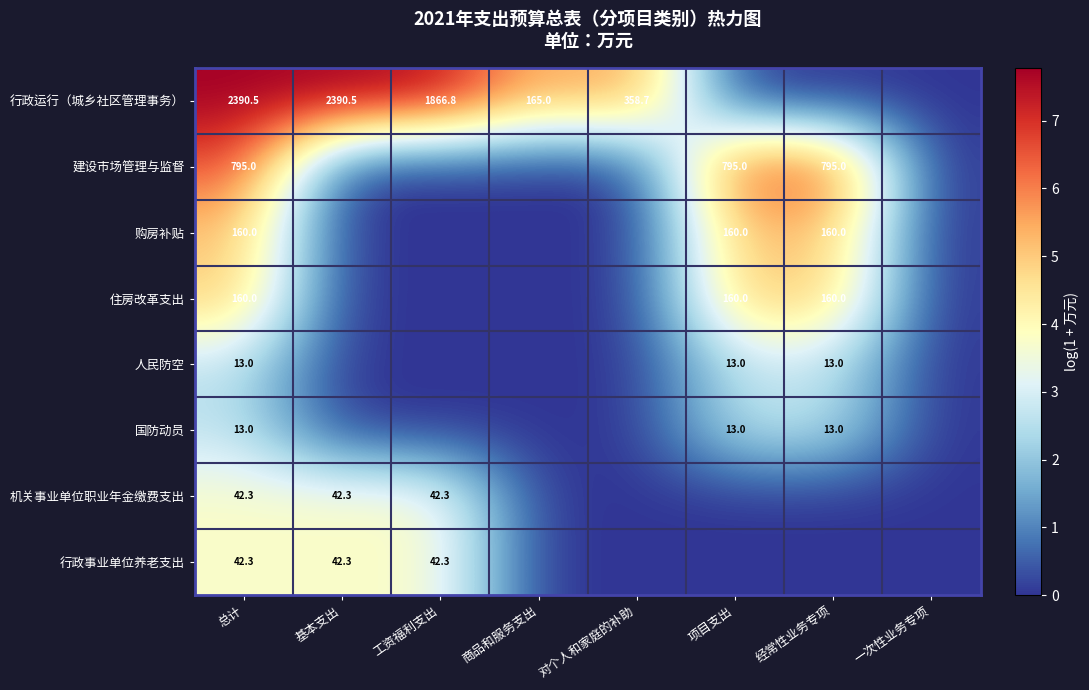

Is it true that 人民防空 equals 21.7 at 总计?

False